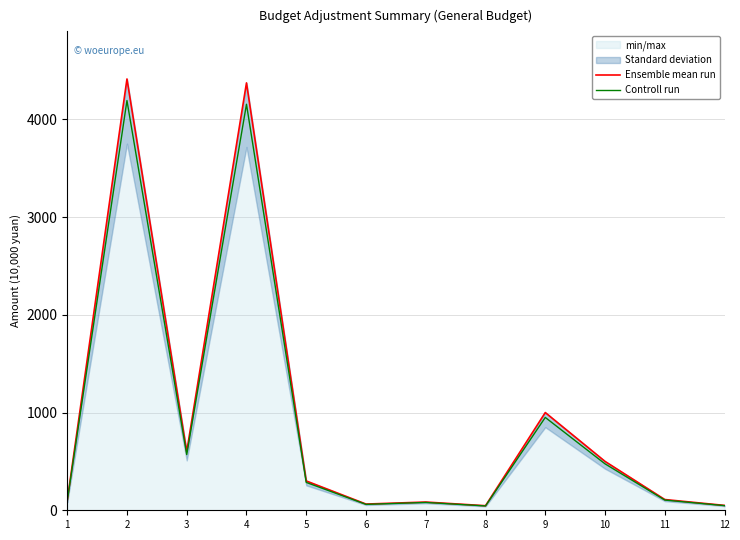

Does the chart have visible grid lines?

Yes